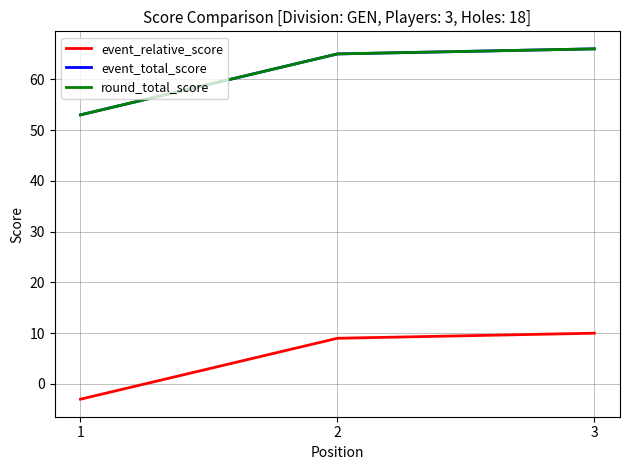

Is the value of event_total_score at 1 greater than the value of round_total_score at 2?

No